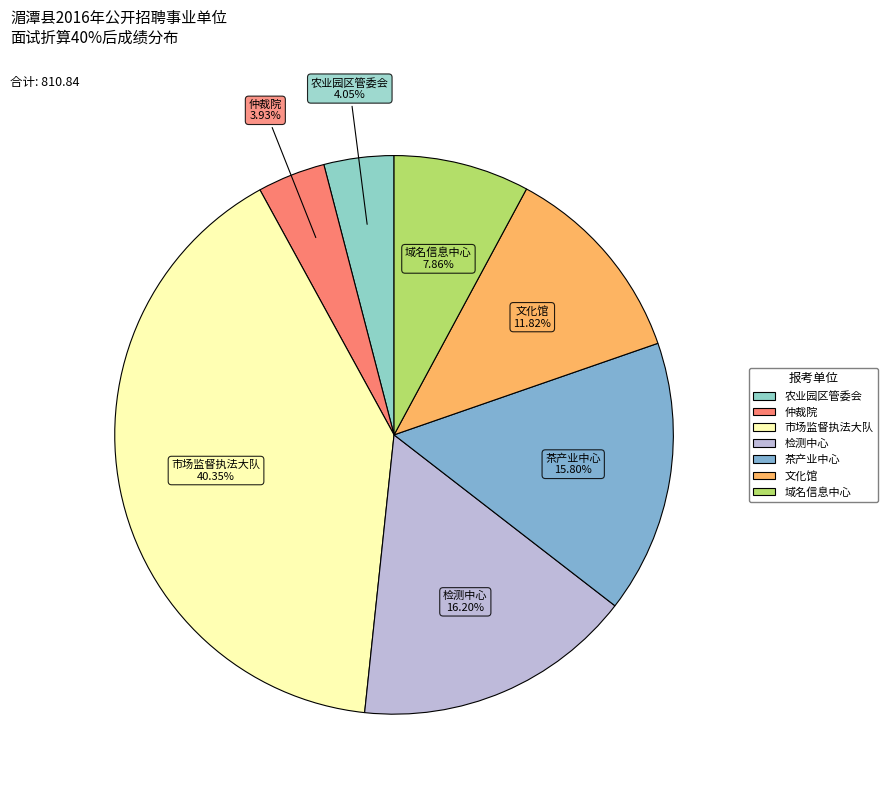

Count the number of slices in the pie.

7